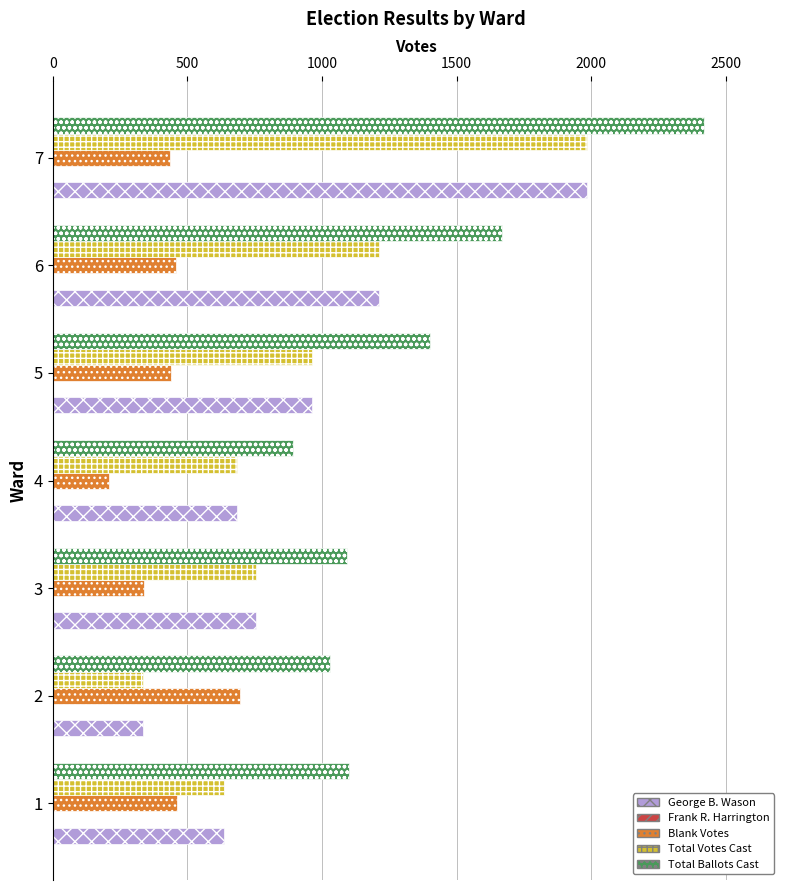

What is the maximum value for George B. Wason?

1983